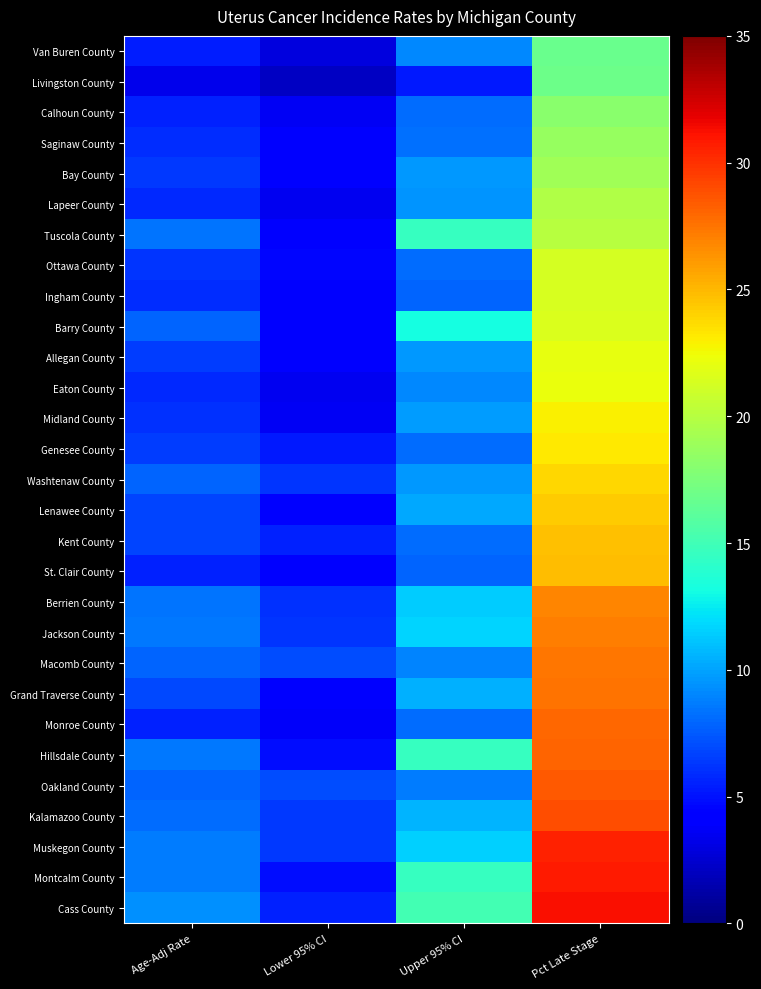

How many distinct data groups are displayed?

29